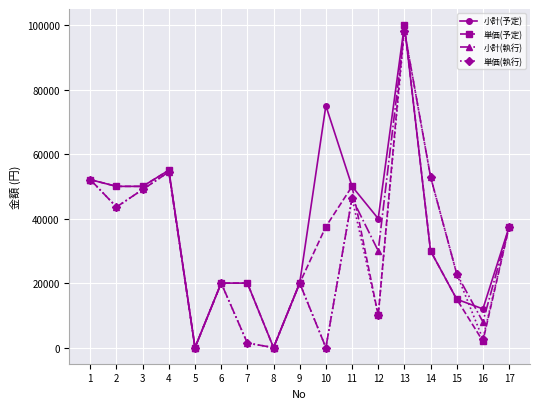

What are all the series names shown in the legend?

小計(予定), 単価(予定), 小計(執行), 単価(執行)